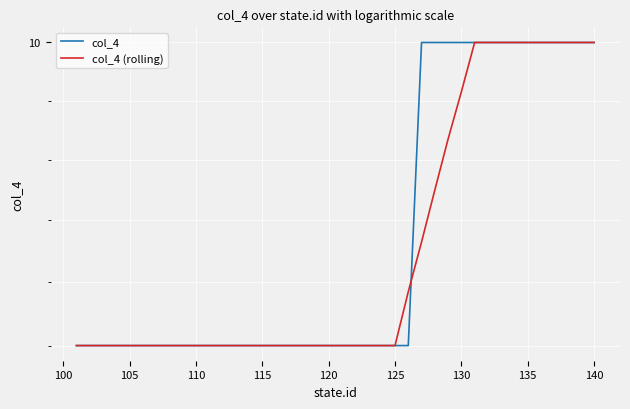

Reading left to right, transcribe all the data shown in this chart.

col_4: 9.0	9.0	9.0	9.0	9.0	9.0	9.0	9.0	9.0	9.0	9.0	9.0	9.0	9.0	9.0	9.0	9.0	9.0	9.0	9.0	9.0	9.0	9.0	9.0	9.0	9.0	10.0	10.0	10.0	10.0	10.0	10.0	10.0	10.0	10.0	10.0	10.0	10.0	10.0	10.0
col_4 (rolling): 9.0	9.0	9.0	9.0	9.0	9.0	9.0	9.0	9.0	9.0	9.0	9.0	9.0	9.0	9.0	9.0	9.0	9.0	9.0	9.0	9.0	9.0	9.0	9.0	9.0	9.2	9.3	9.5	9.7	9.8	10.0	10.0	10.0	10.0	10.0	10.0	10.0	10.0	10.0	10.0